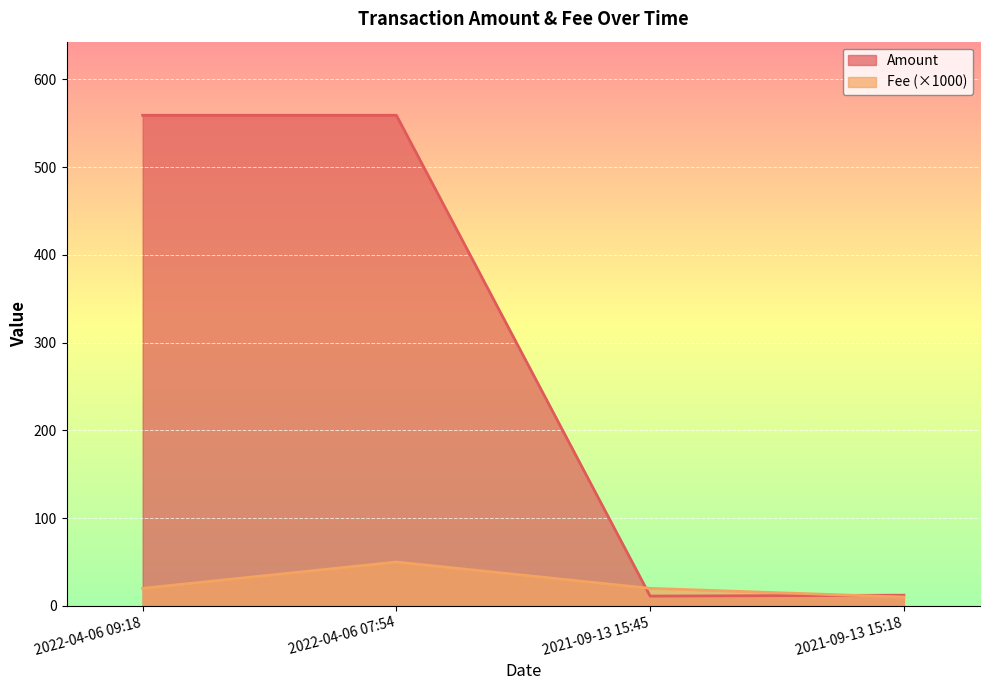

At which label does Fee reach its peak?

2022-04-06 07:54